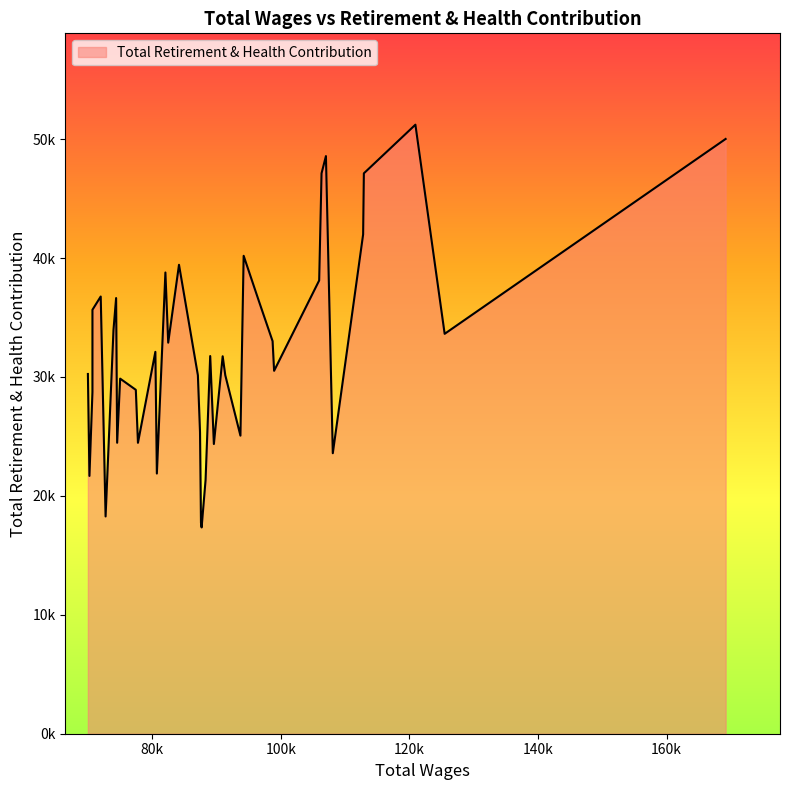

Does the chart display data point markers on the line(s)?

No